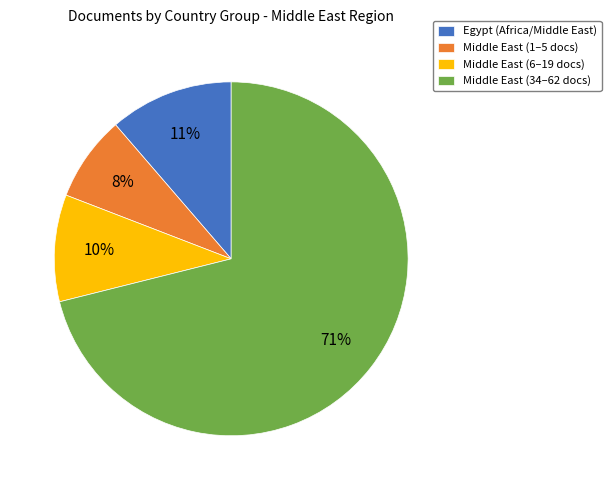

To the nearest percent, what portion does Egypt (Africa/Middle East) represent?

11%